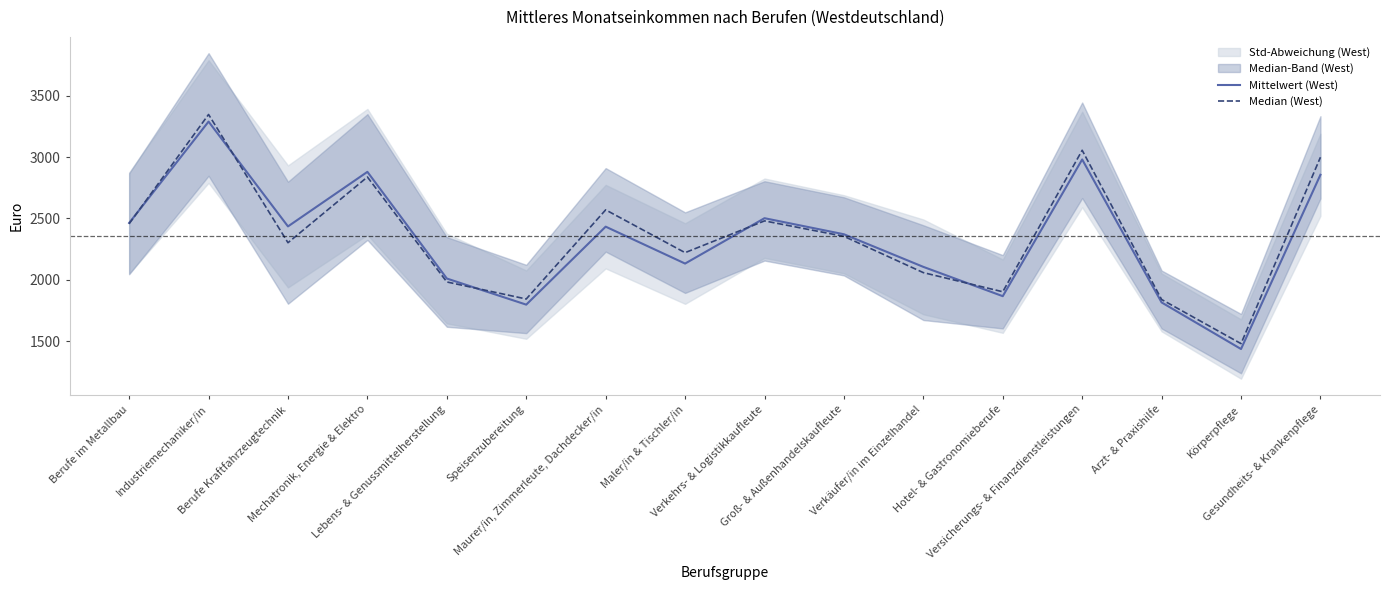

What is the label of the 1st point from the left?

Berufe im Metallbau